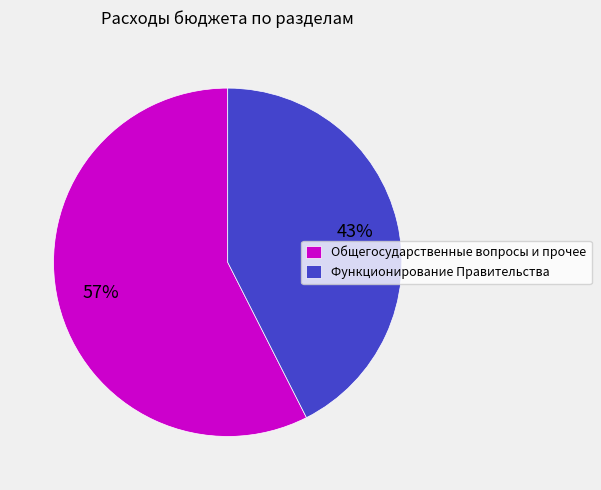

Between Функционирование Правительства and Общегосударственные вопросы и прочее, which is larger?

Общегосударственные вопросы и прочее